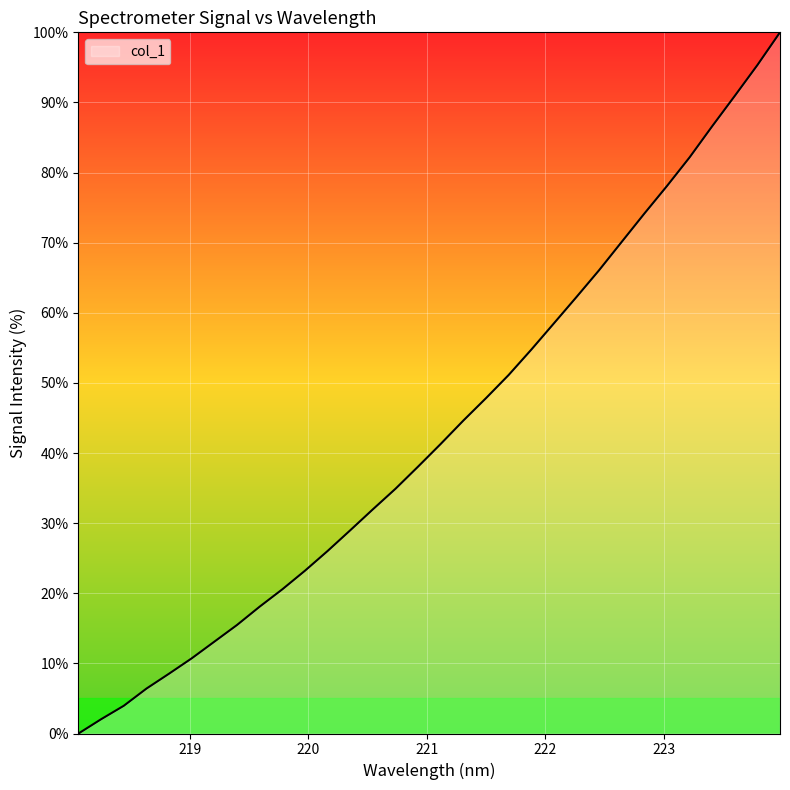

What is the difference between the maximum and minimum values?

100.0